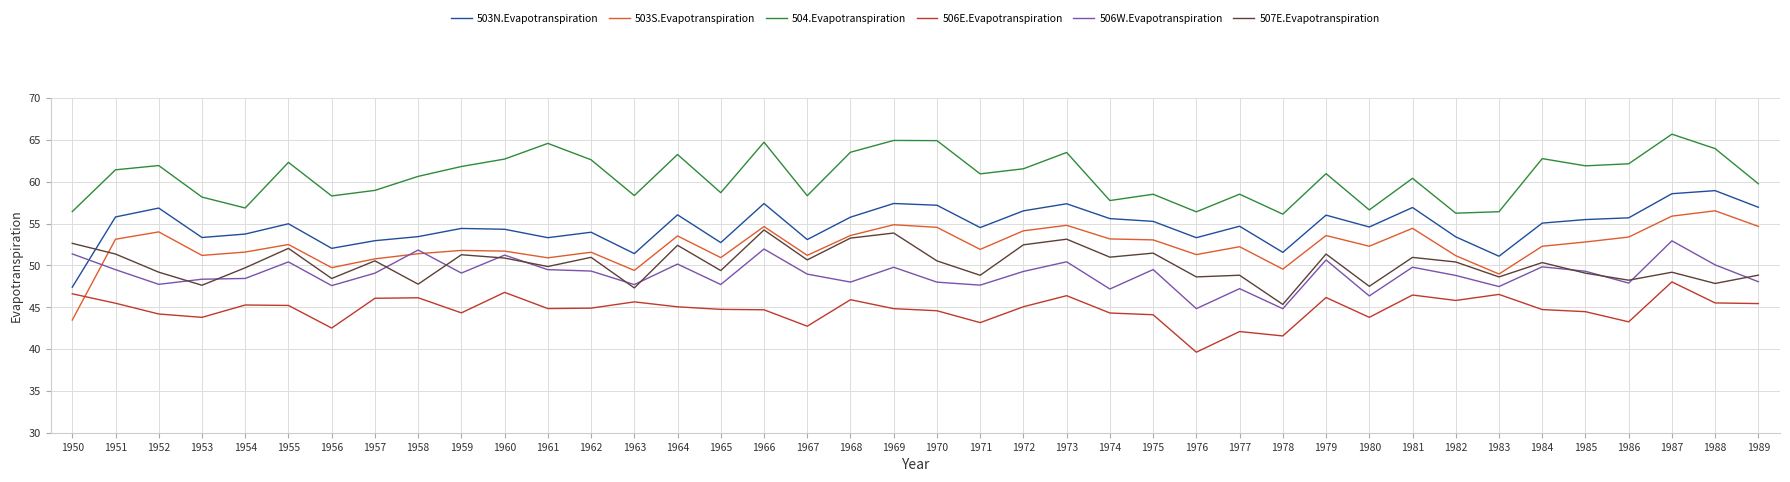

What is the spread (max minus min) of values at 1966?

20.0